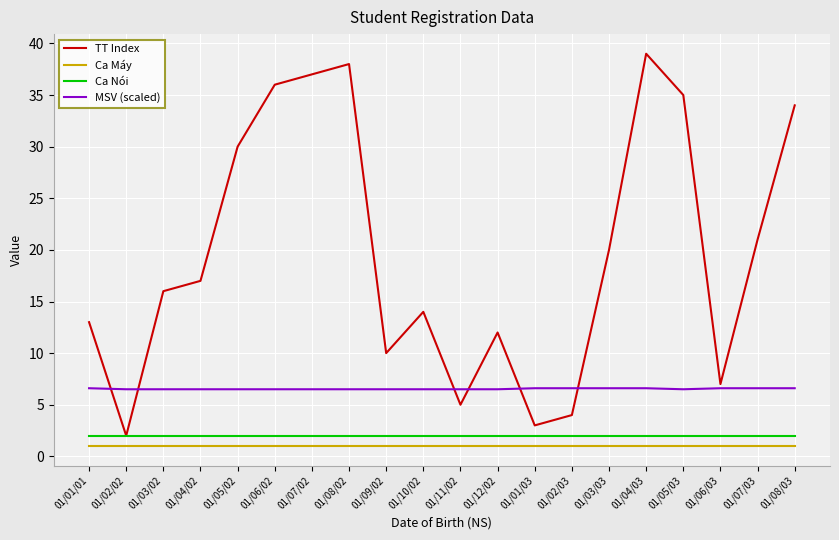

What value does the MSV (scaled) series have at 01/07/02?

6.5